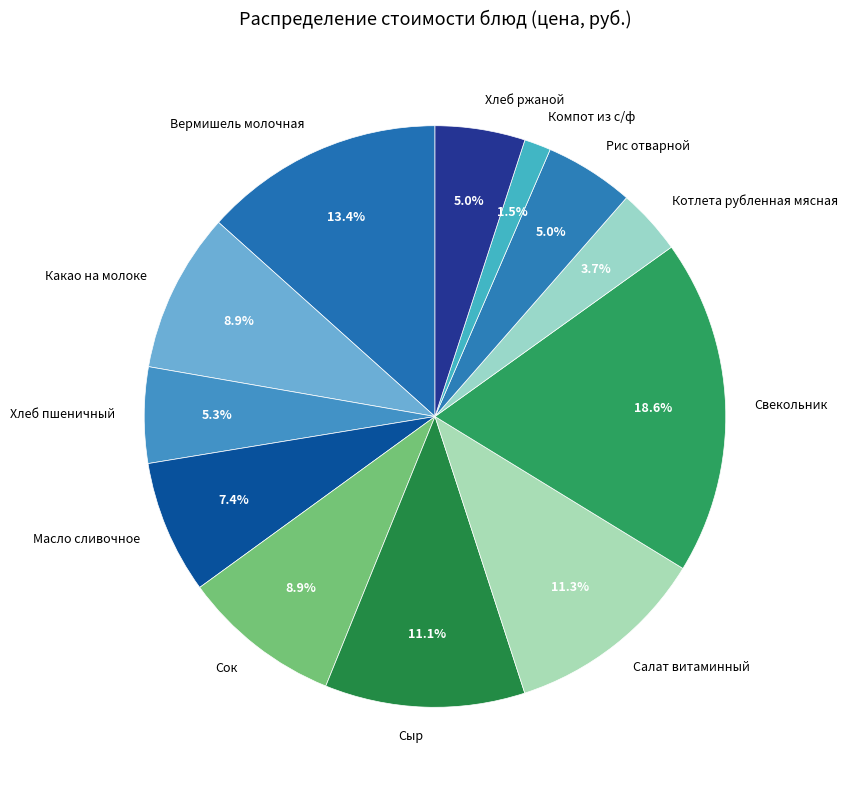

What is the smallest slice in the pie chart?

Компот из с/ф